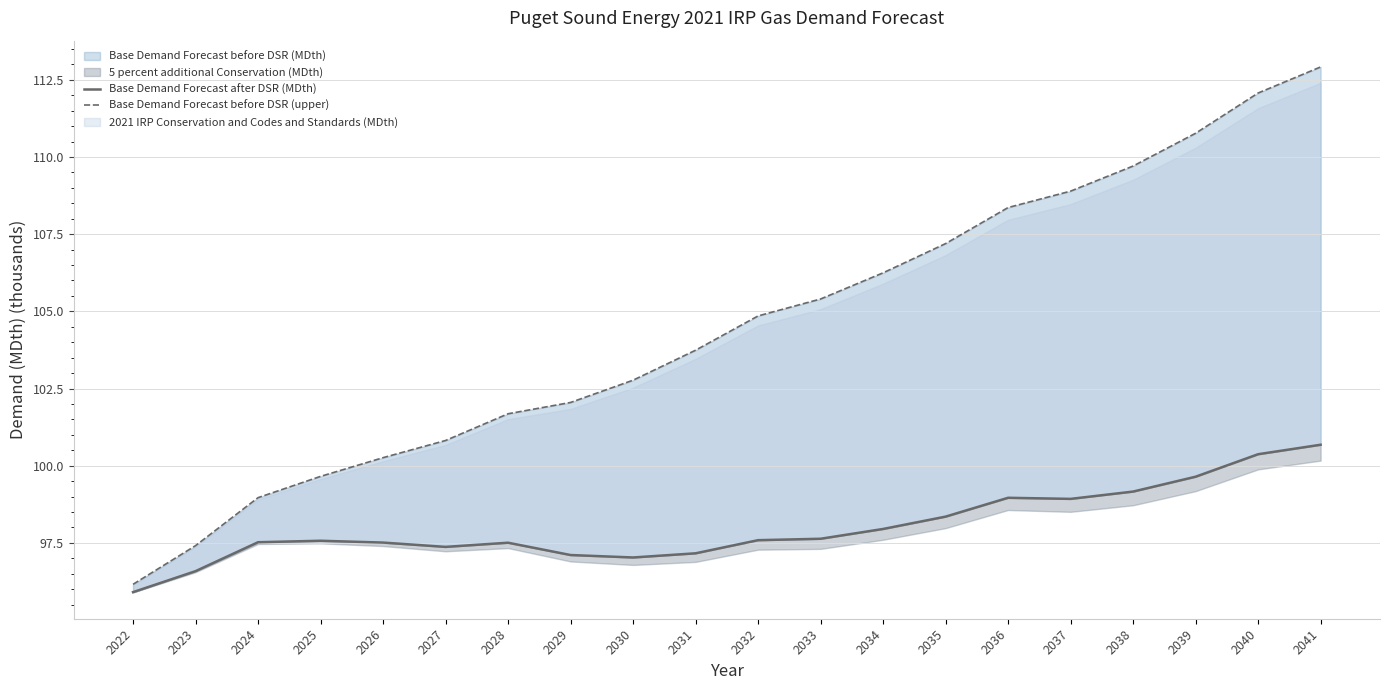

What is the value of the Base Demand Forecast before DSR (upper) point at the 13th from the left?

106.2